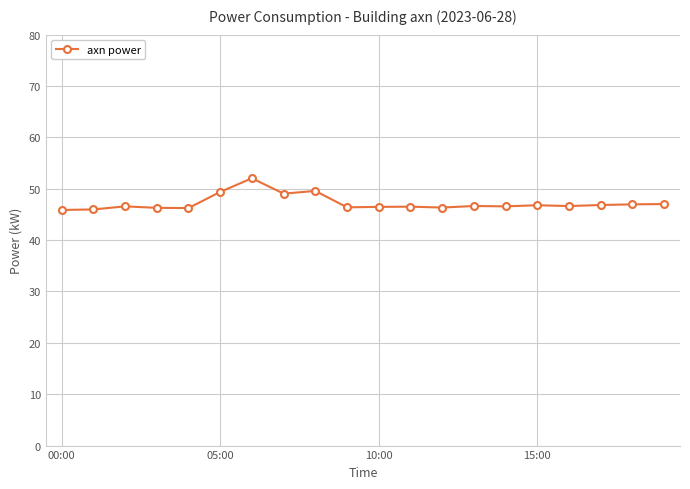

What is the value of the 14th point from the left?

46.6